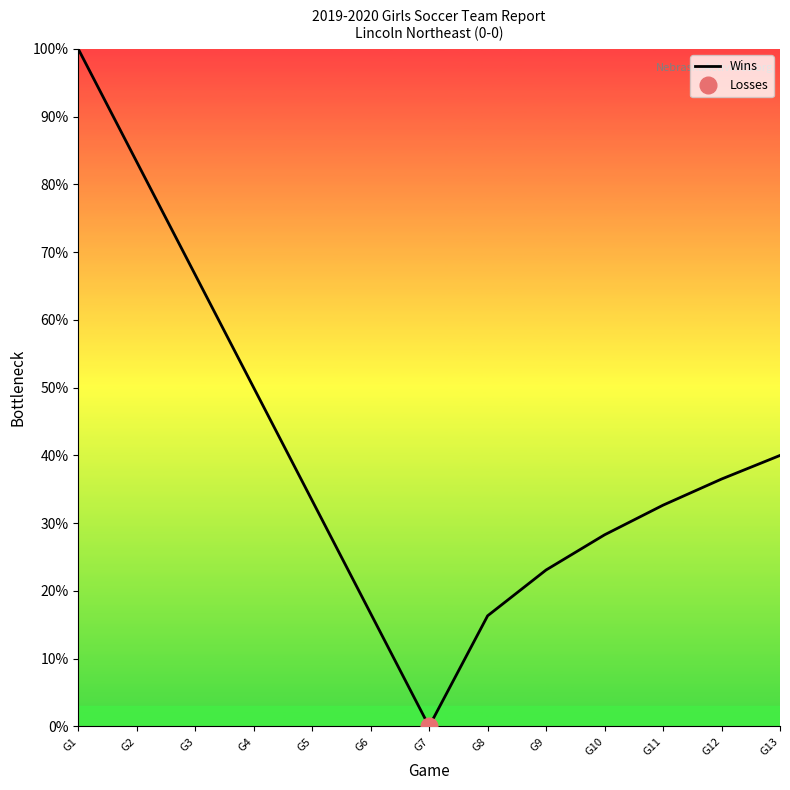

What is the approximate value at G1?

1.0